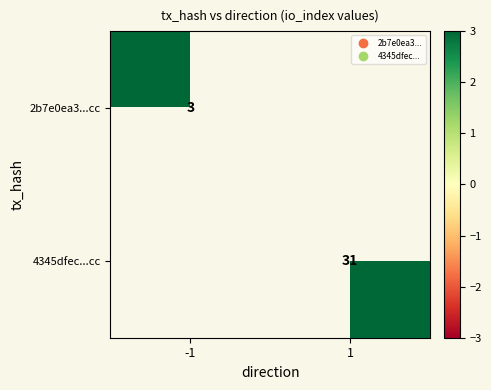

Between 1 and -1, which is larger?

-1